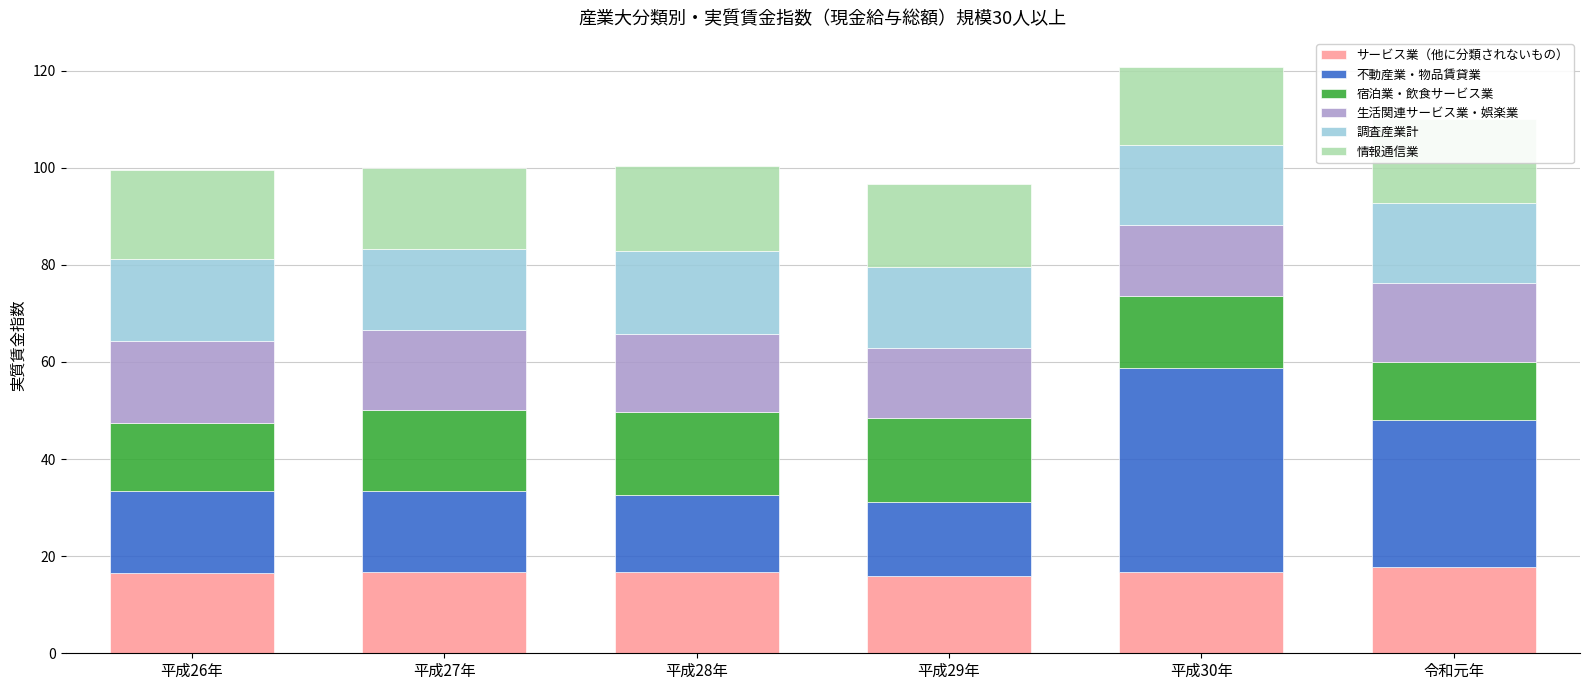

What is the total value across all series at 平成30年?

120.7